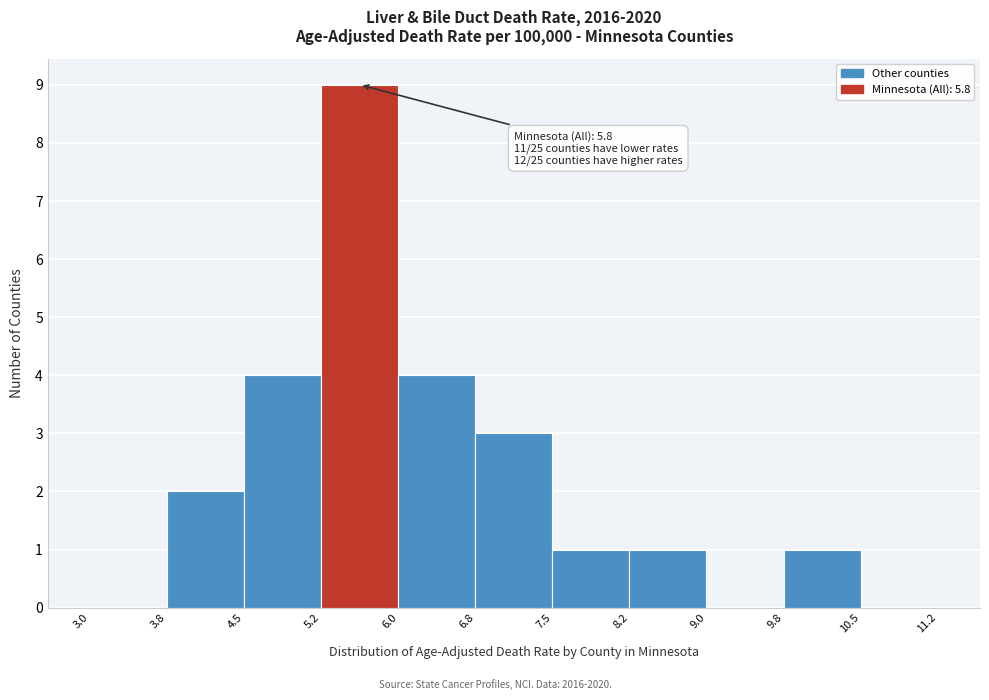

Which range on the x-axis has the tallest bar?

5.2 to 6.0